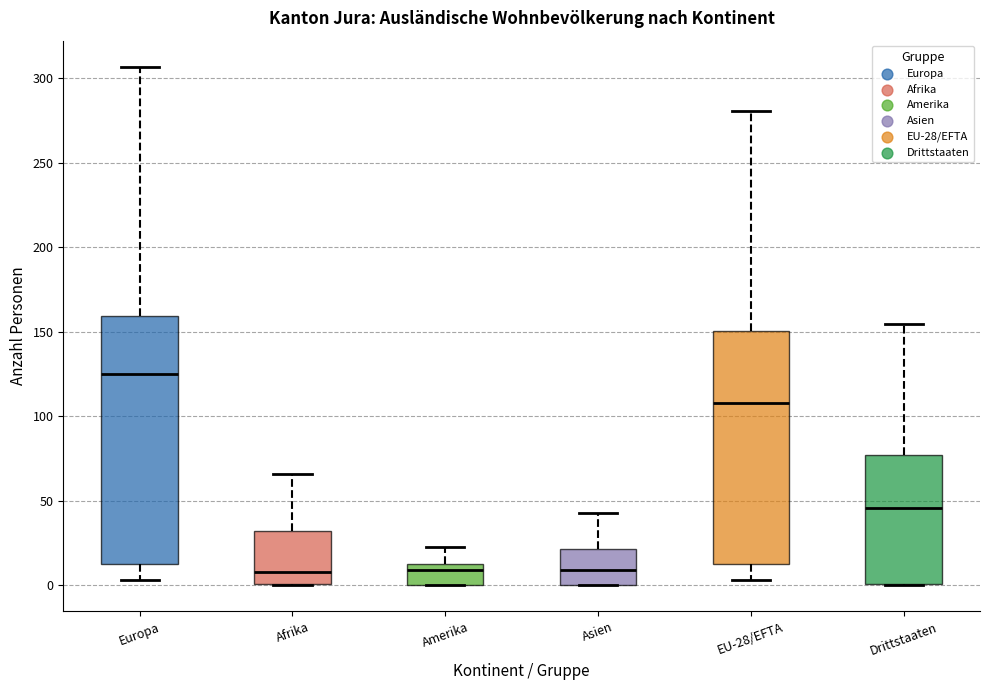

Where is the upper edge of the box for Amerika on the y-axis? The values are not printed on the chart, so give them approximately, as read against the axis.

15